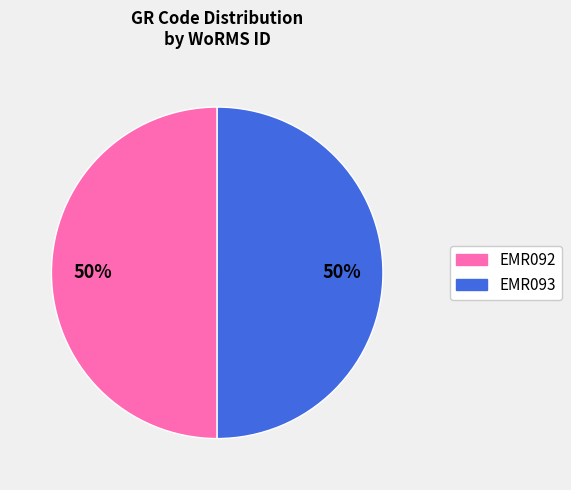

To the nearest percent, what is the average slice percentage?

50%